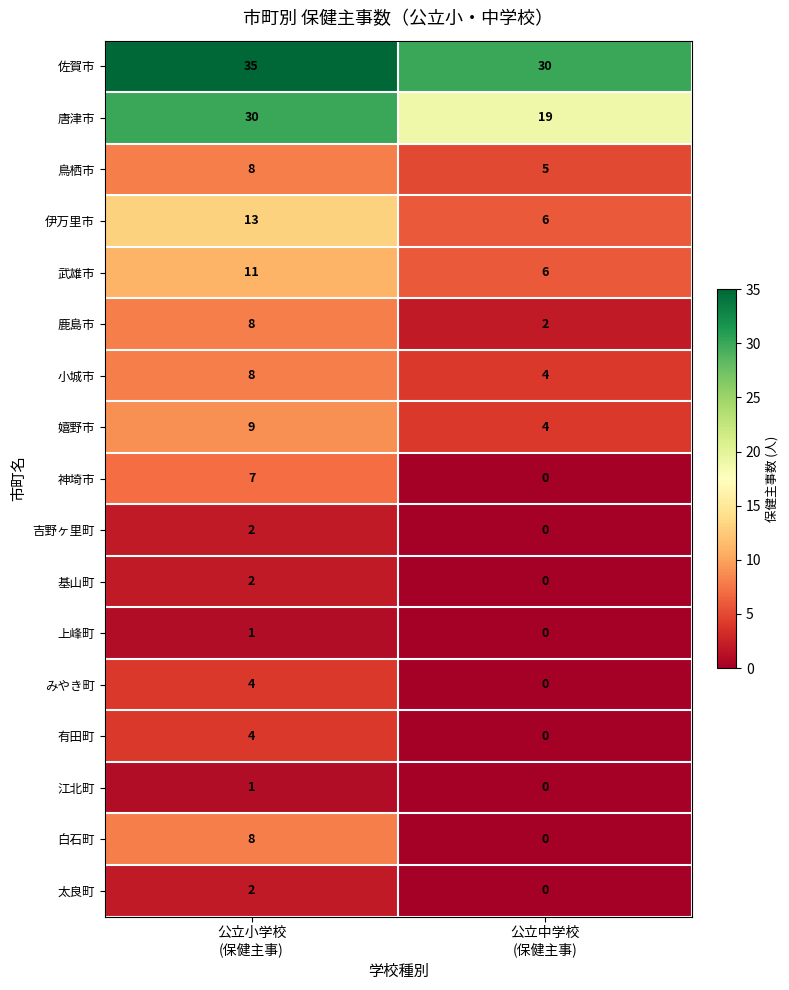

At which category does the chart reach its peak across all series?

公立小学校
(保健主事)